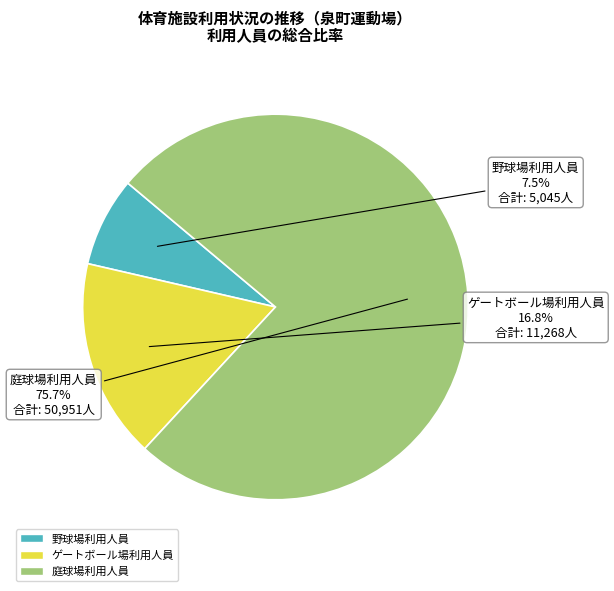

Is there any slice that represents more than half of the pie?

Yes